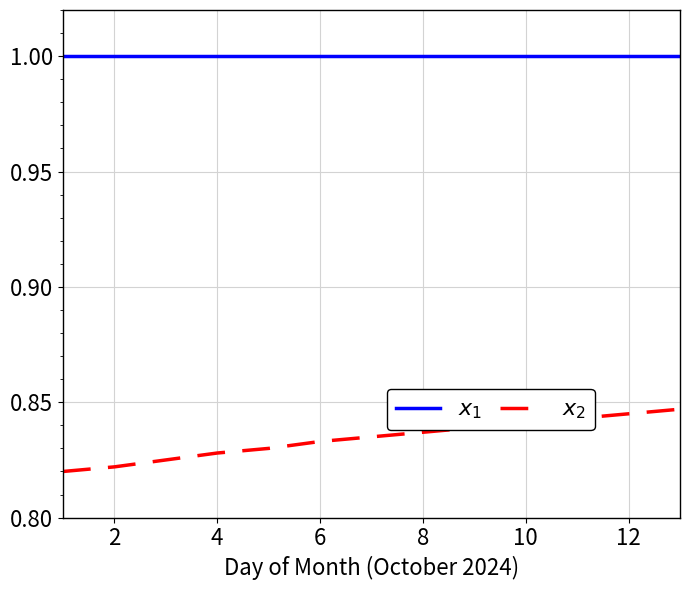

Does the chart display data point markers on the line(s)?

No